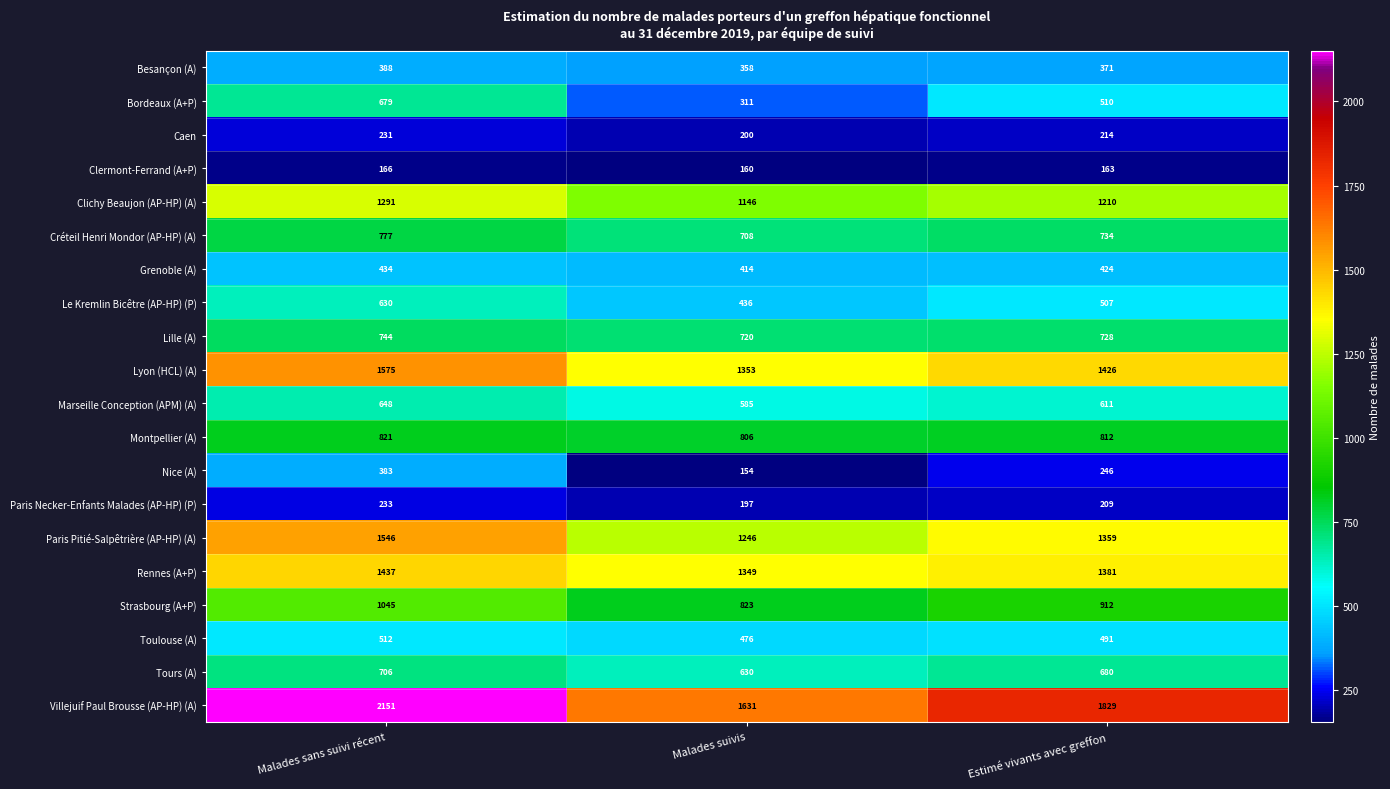

Count the number of data series in this chart.

20